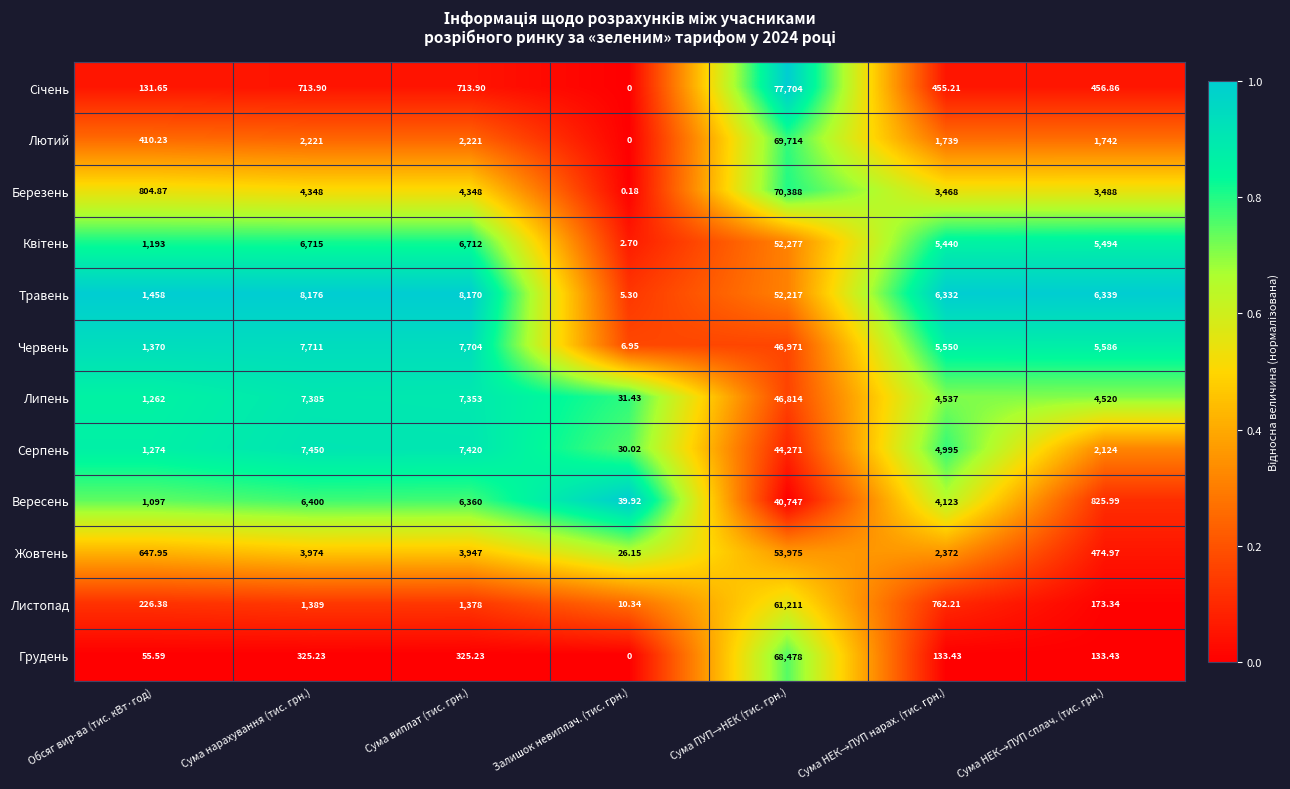

Which series changed the most between Залишок невиплач. (тис. грн.) and Сума НЕК→ПУП нарах. (тис. грн.)?

Травень